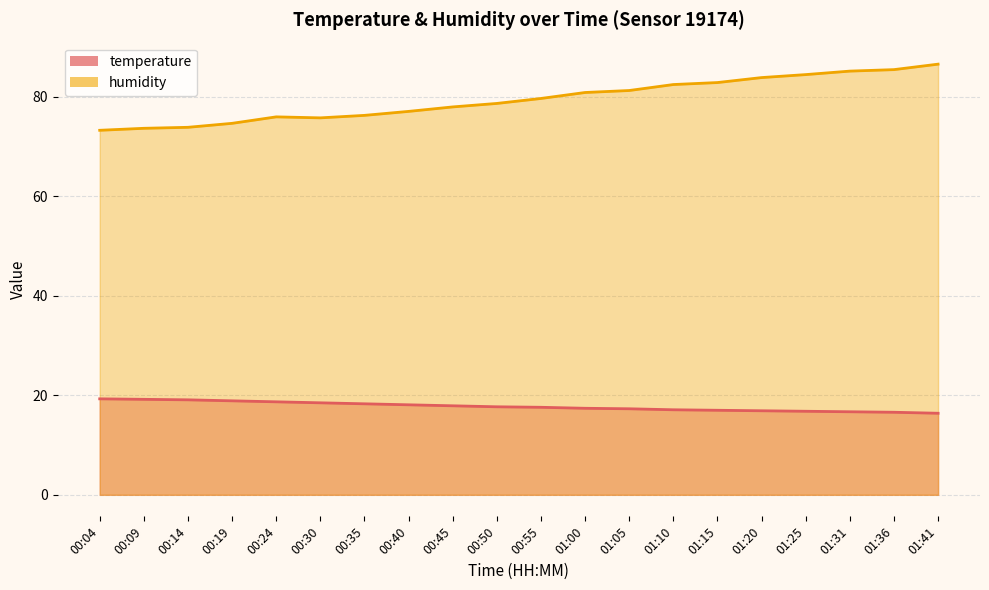

What is the smallest value displayed?

16.4